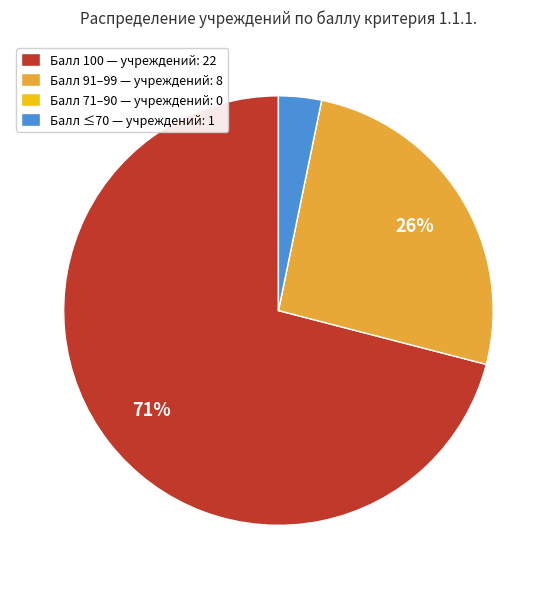

Combined, do Балл ≤70 — учреждений: 1 and Балл 100 — учреждений: 22 account for over 50%?

Yes